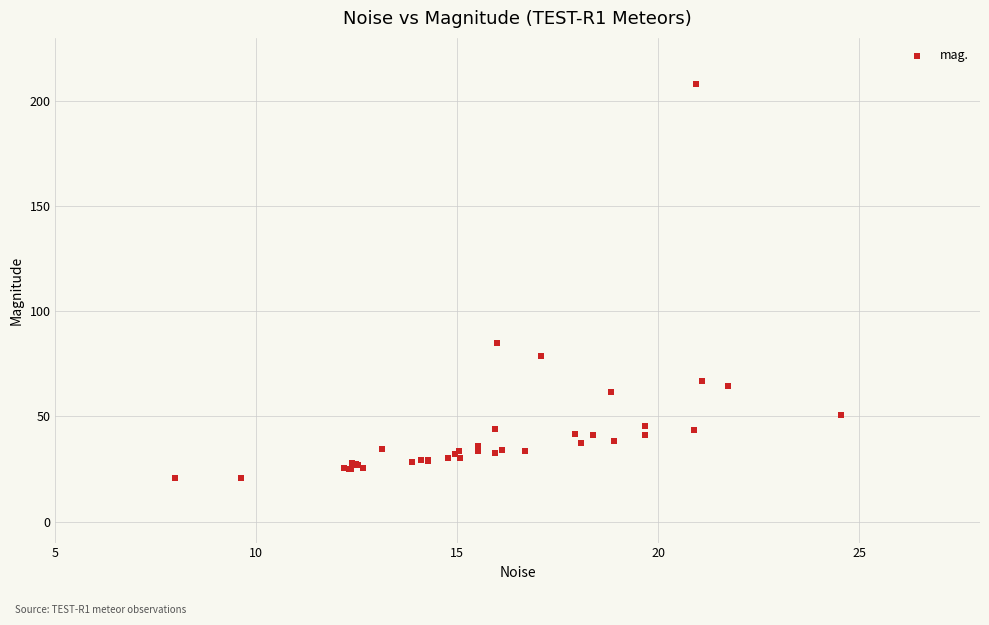

What Y value in the scatter plot is closest to 114?

85.0